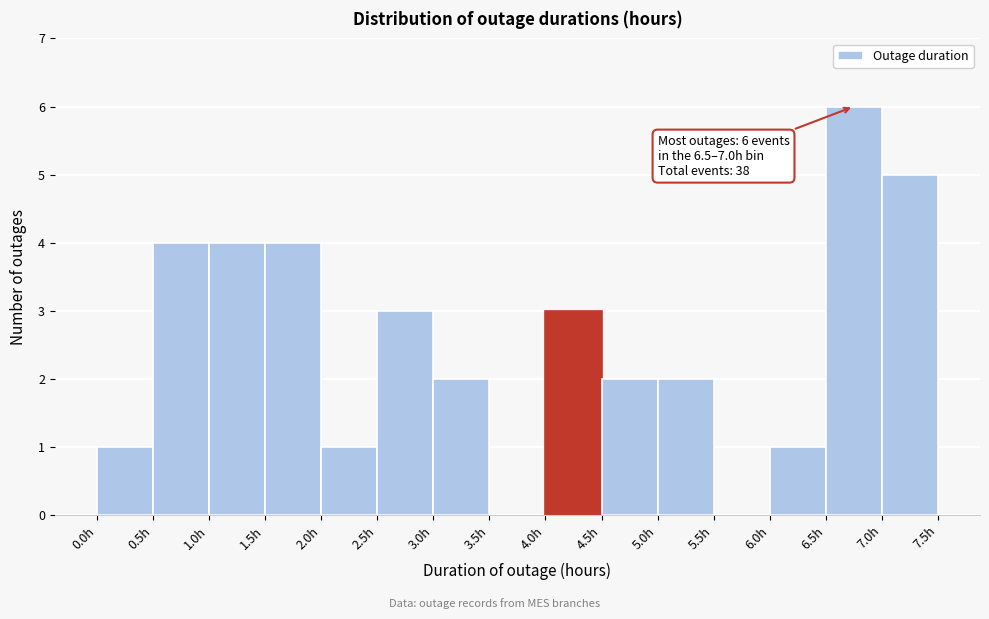

Which range on the x-axis has the tallest bar?

6.5 to 7.0